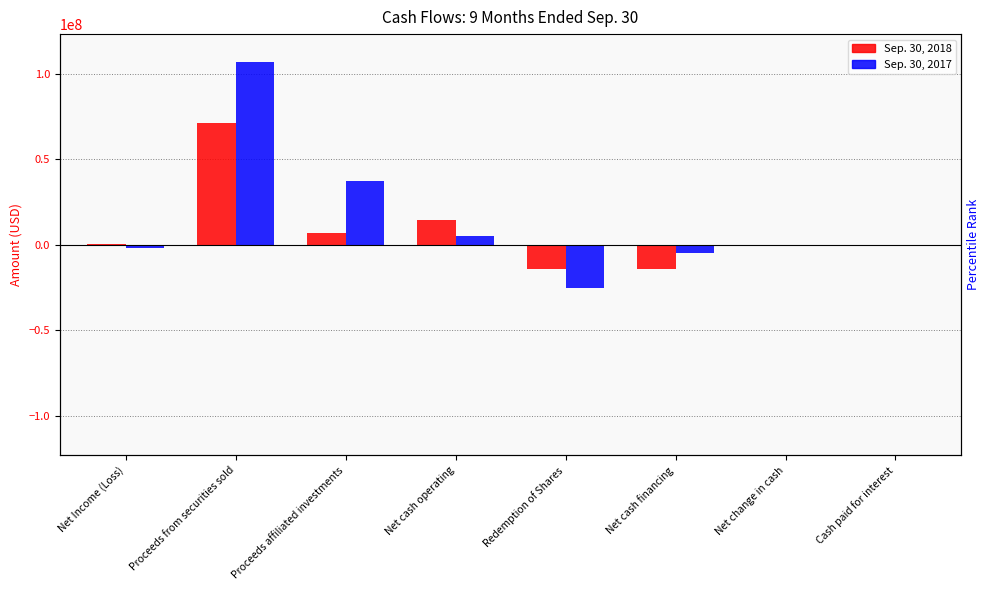

Which series has the widest spread of values?

Sep. 30, 2017